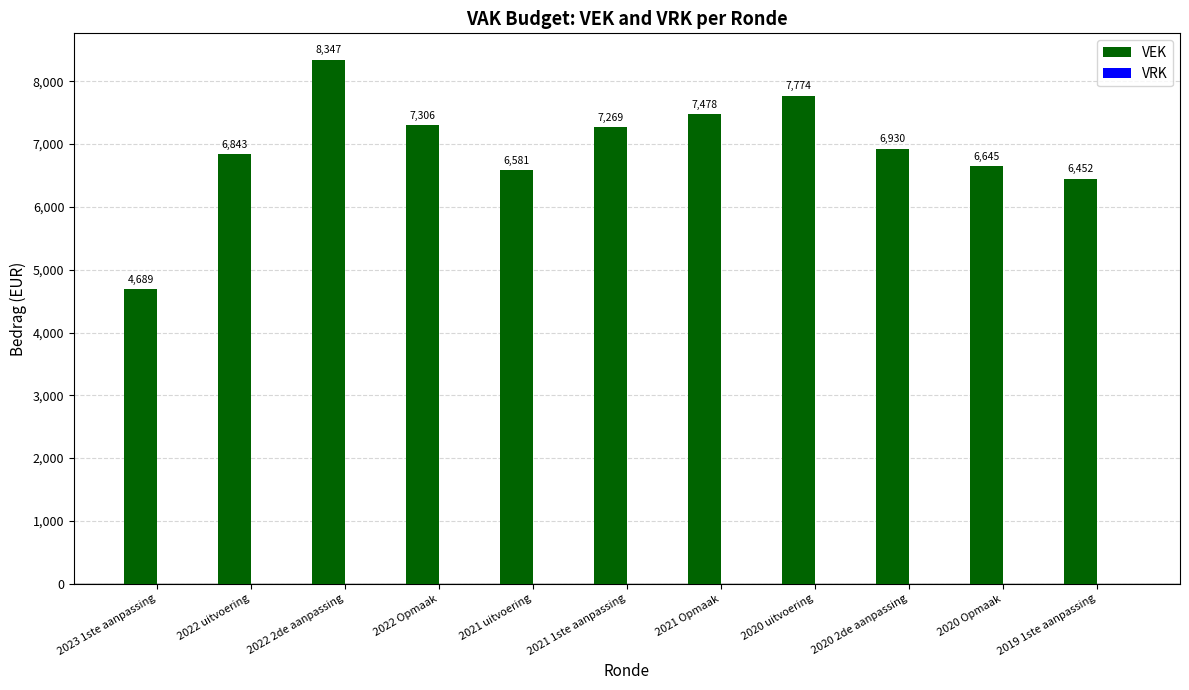

What is the label of the 11th bar from the left?

2019 1ste aanpassing